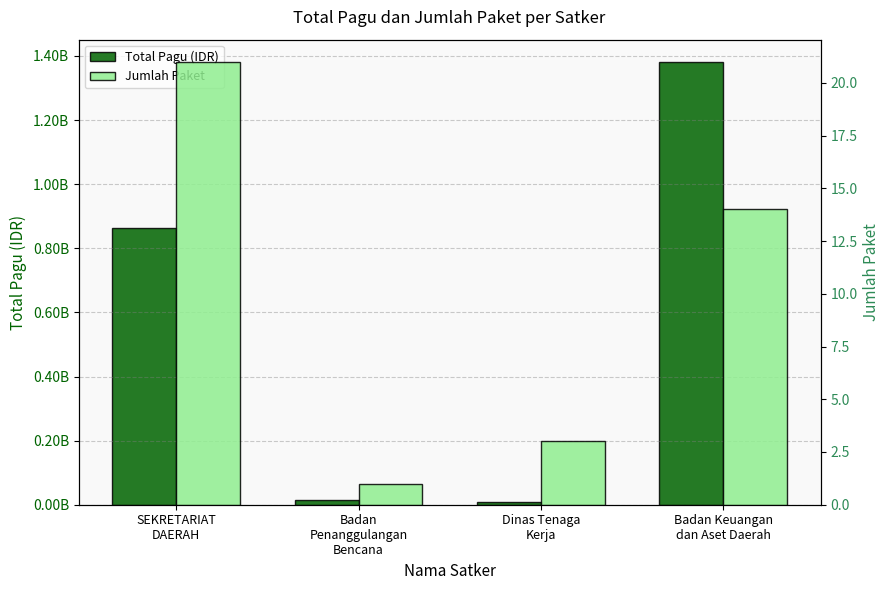

What is the difference between the highest and lowest values at Badan
Penanggulangan
Bencana?

14699999